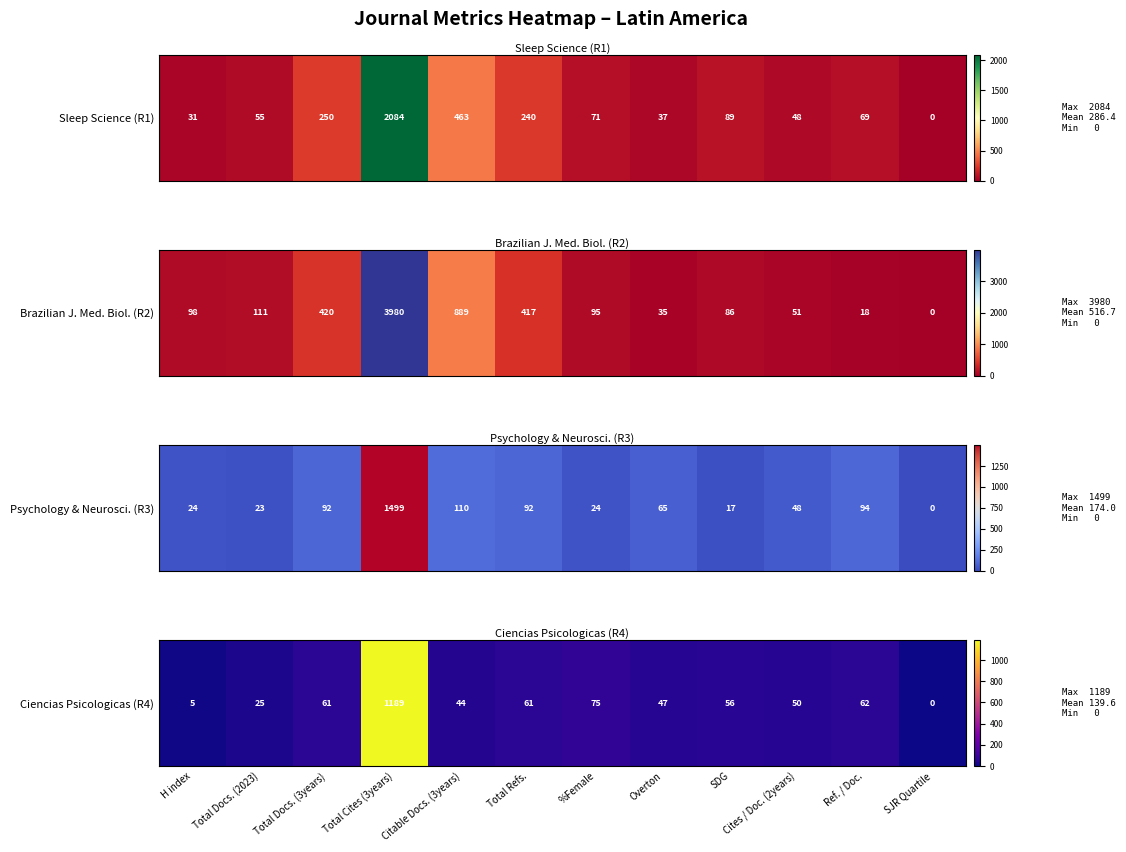

The chart shows a value of 73 at Cites / Doc. (2years). True or false?

False